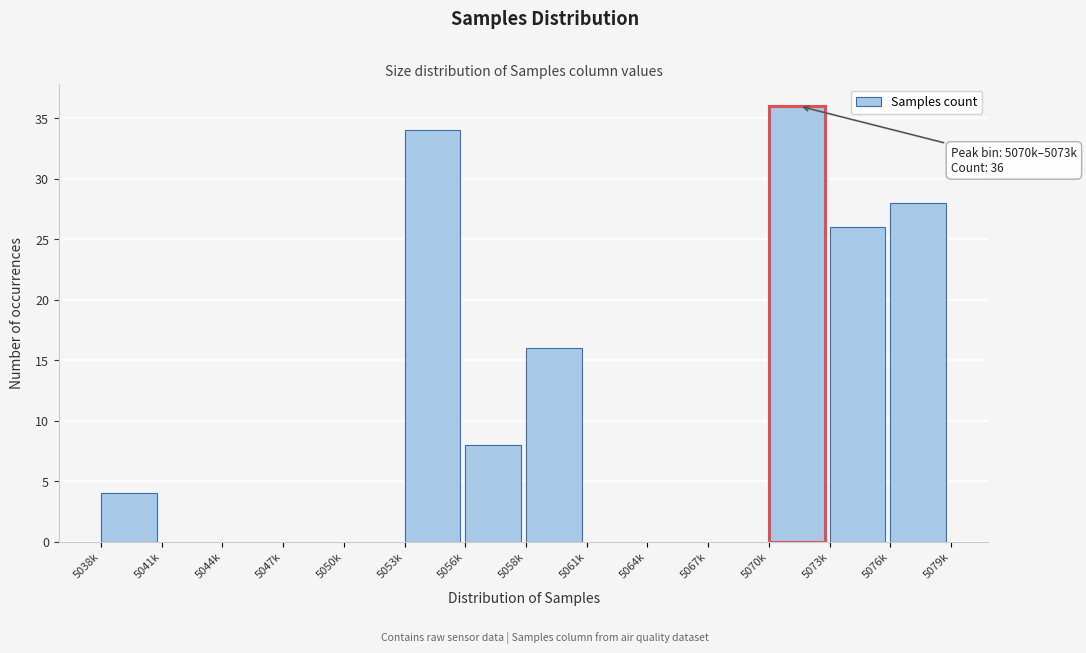

Reading left to right, extract all data points from this chart.

5038k=4	5041k=0	5044k=0	5047k=0	5050k=0	5053k=34	5056k=8	5058k=16	5061k=0	5064k=0	5067k=0	5070k=36	5073k=26	5076k=28